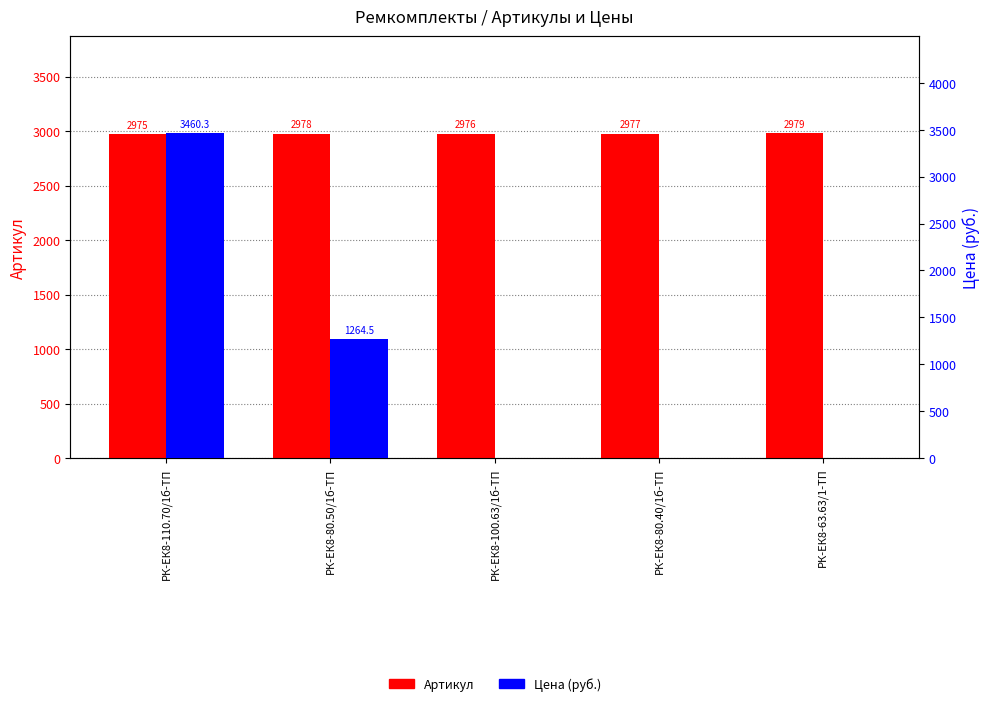

Reading left to right, list all the values displayed in this chart.

Артикул: 2975.0	2978.0	2976.0	2977.0	2979.0
Цена (руб.): 3460.3	1264.5	0.0	0.0	0.0